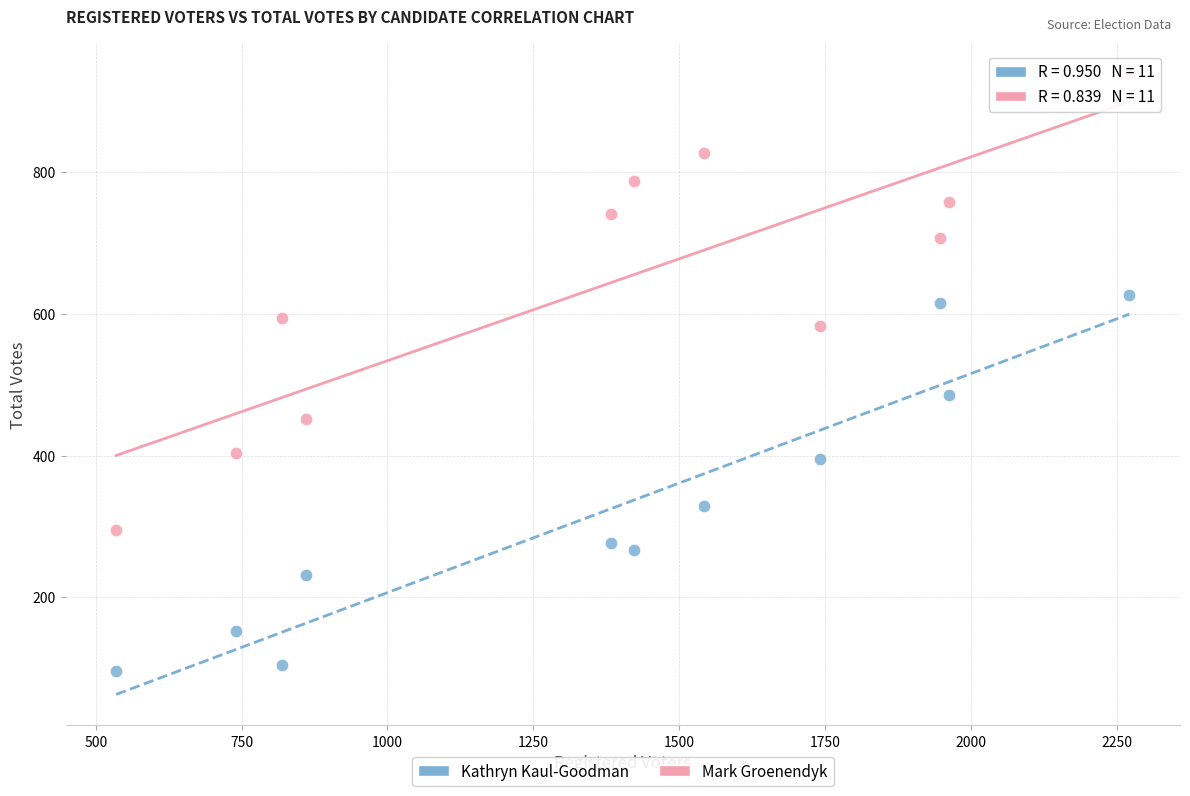

Which series reaches the maximum Y coordinate?

Mark Groenendyk